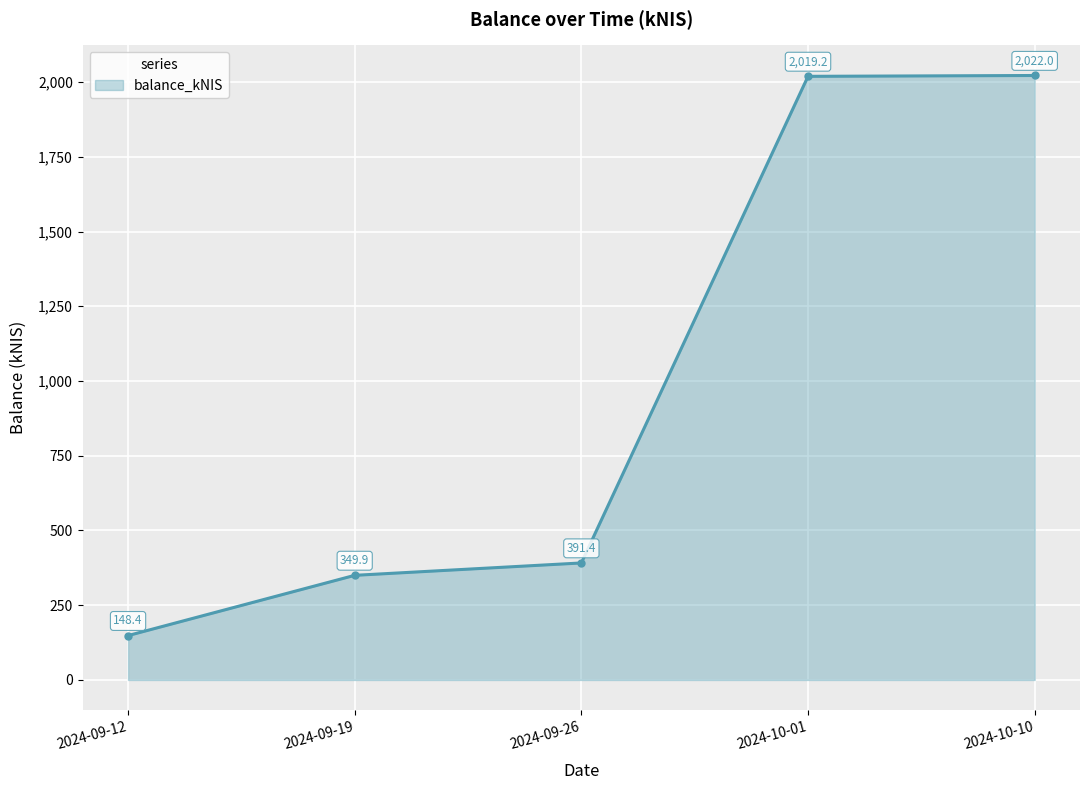

Reading right to left, transcribe all the data shown in this chart.

2024-10-10=2022.0	2024-10-01=2019.2	2024-09-26=391.4	2024-09-19=349.9	2024-09-12=148.4